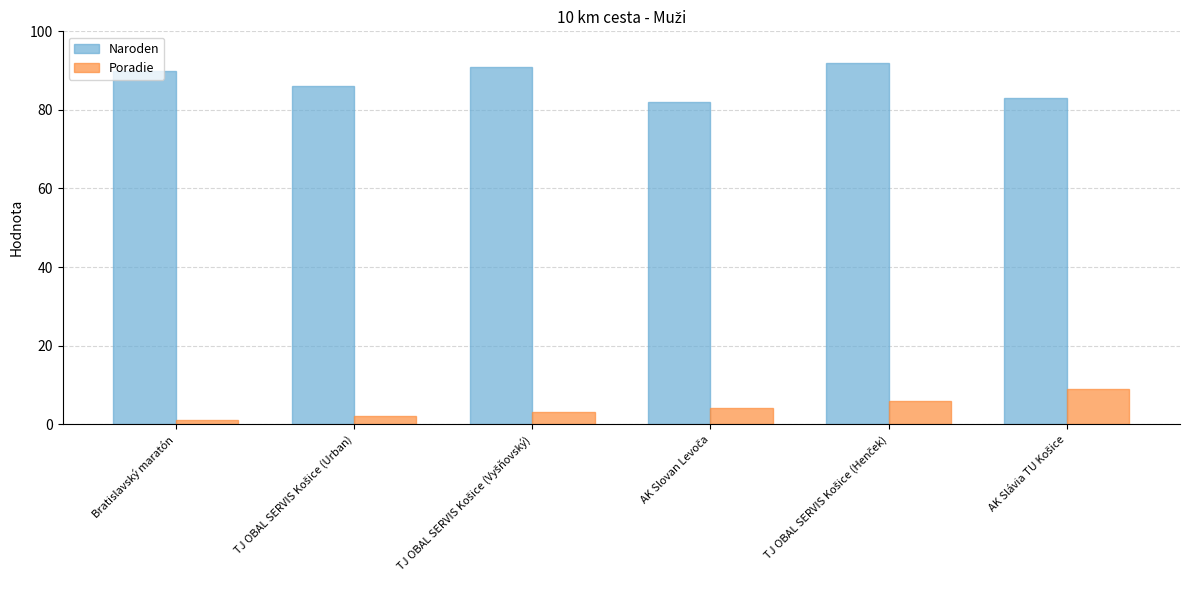

What is the highest value of the Naroden series?

92